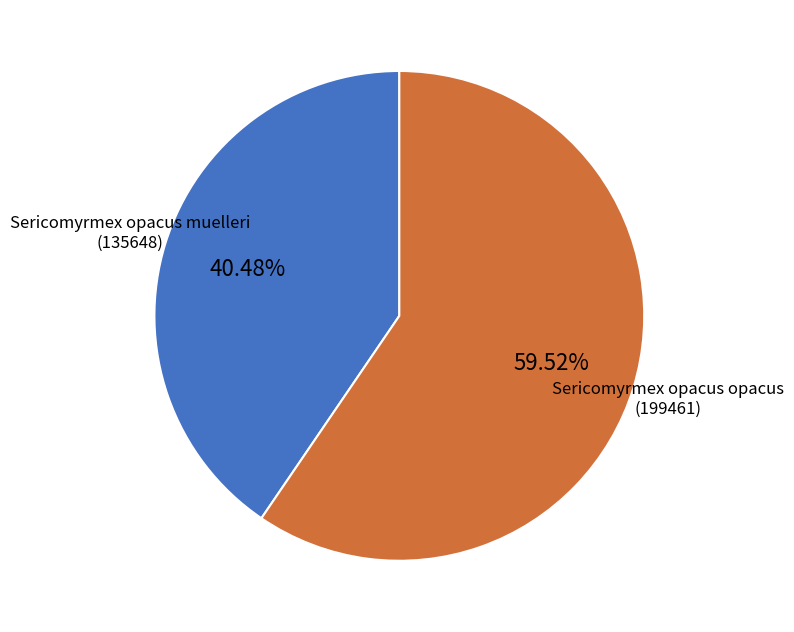

Which category has the smallest portion of the pie?

Sericomyrmex opacus muelleri (135648)